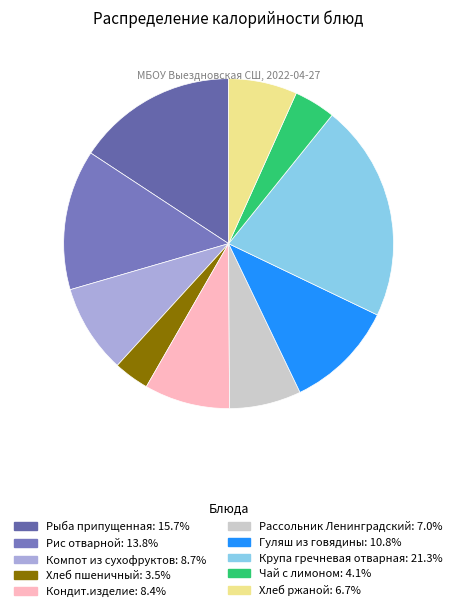

To the nearest percent, what is the combined percentage of Чай с лимоном and Компот из сухофруктов?

13%